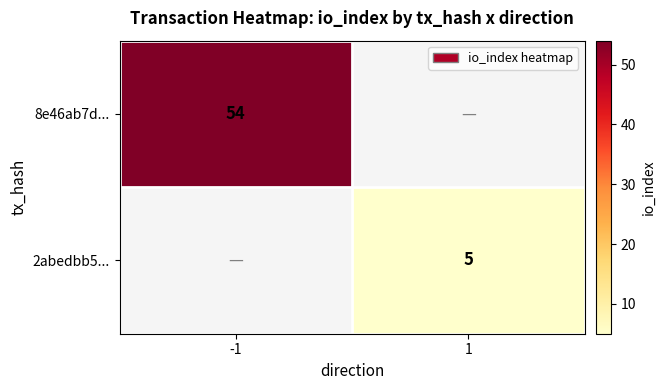

The value of 8e46ab7d... at -1 is 19. True or false?

False